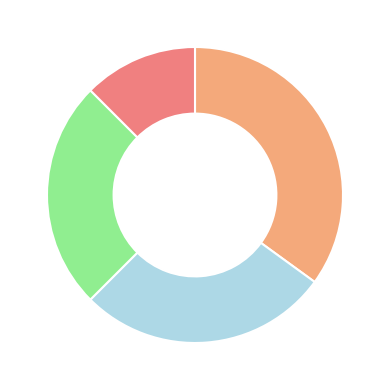

Is there a majority slice in this chart?

No